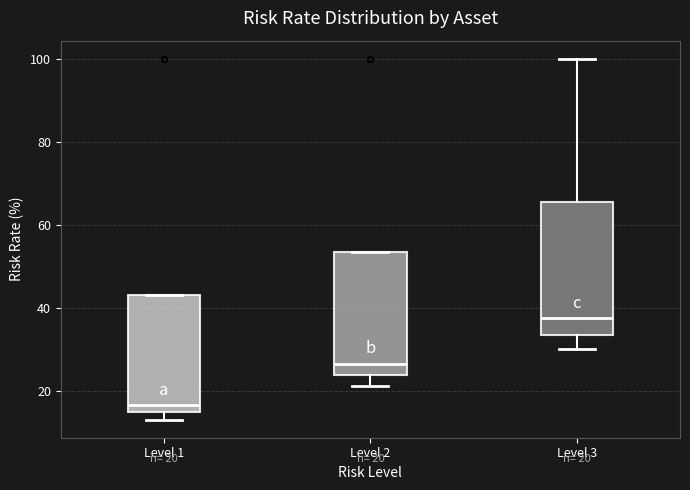

Comparing the boxes themselves (not the whiskers), which one is the tallest?

Level 3